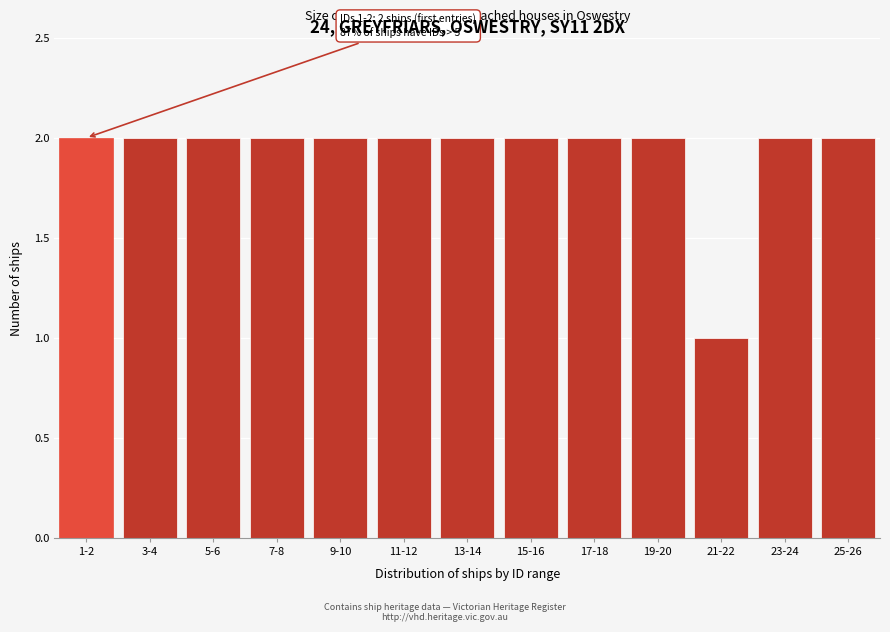

Reading right to left, list all the values displayed in this chart.

25-26=2	23-24=2	21-22=1	19-20=2	17-18=2	15-16=2	13-14=2	11-12=2	9-10=2	7-8=2	5-6=2	3-4=2	1-2=2